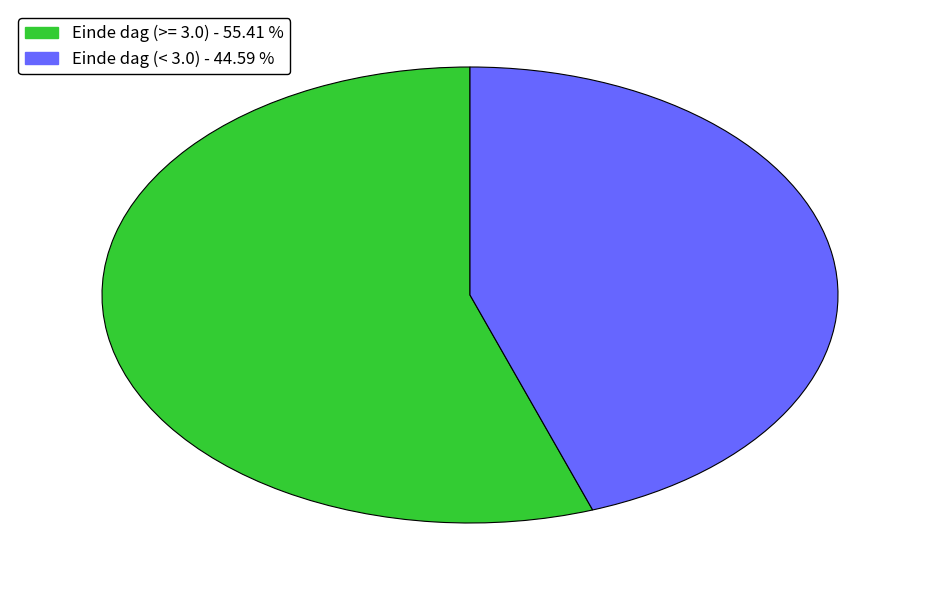

Is there a majority slice in this chart?

Yes